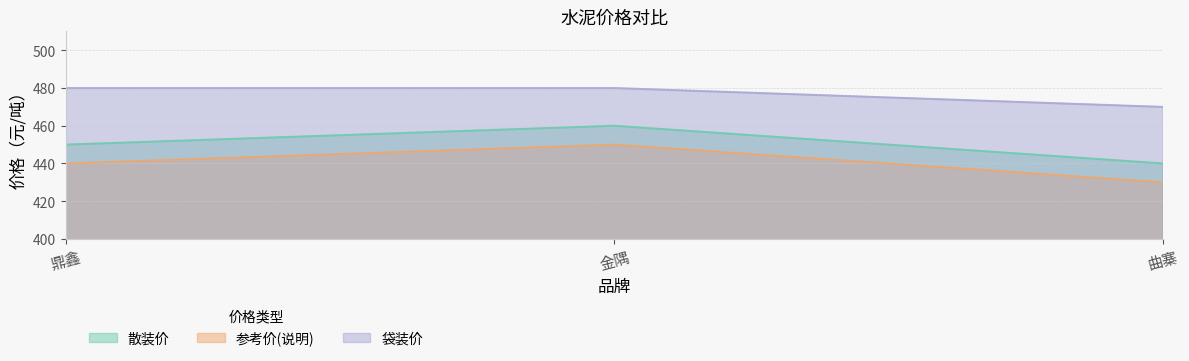

At which label does 参考价(说明) reach its peak?

金隅